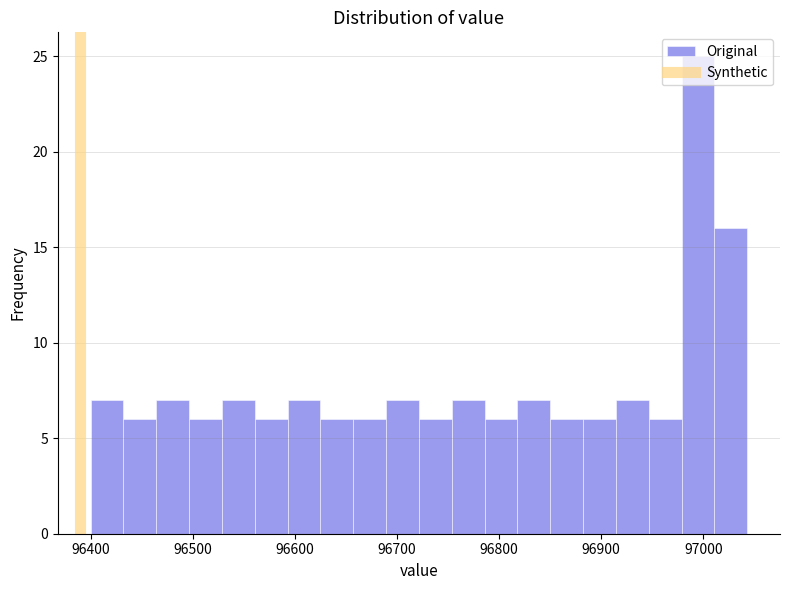

Read against the x-axis, roughly where is the centre of the tallest bar?

96990